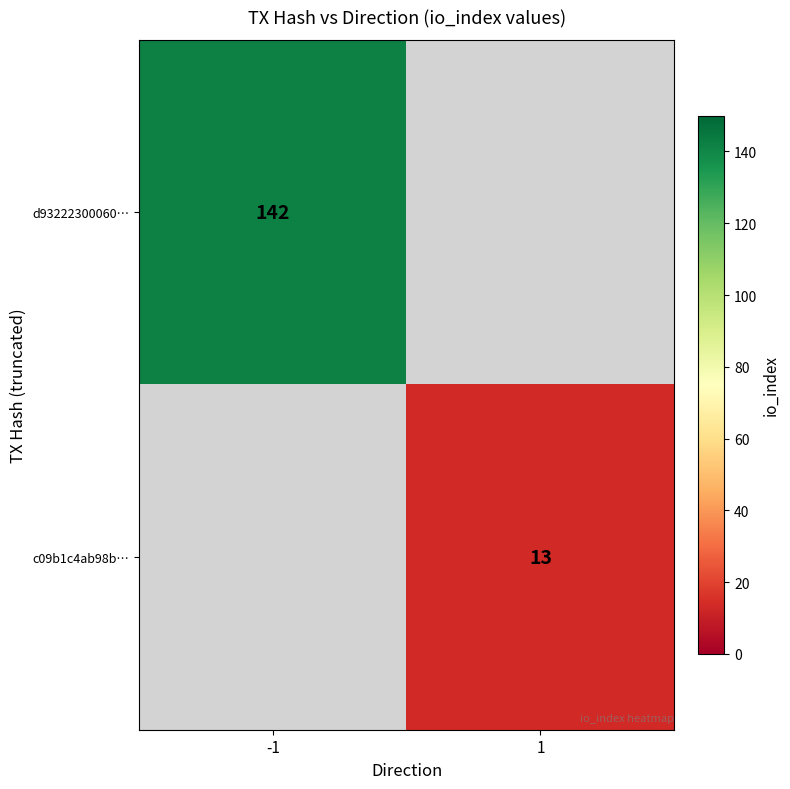

Is it true that d93222300060… equals 142 at -1?

True